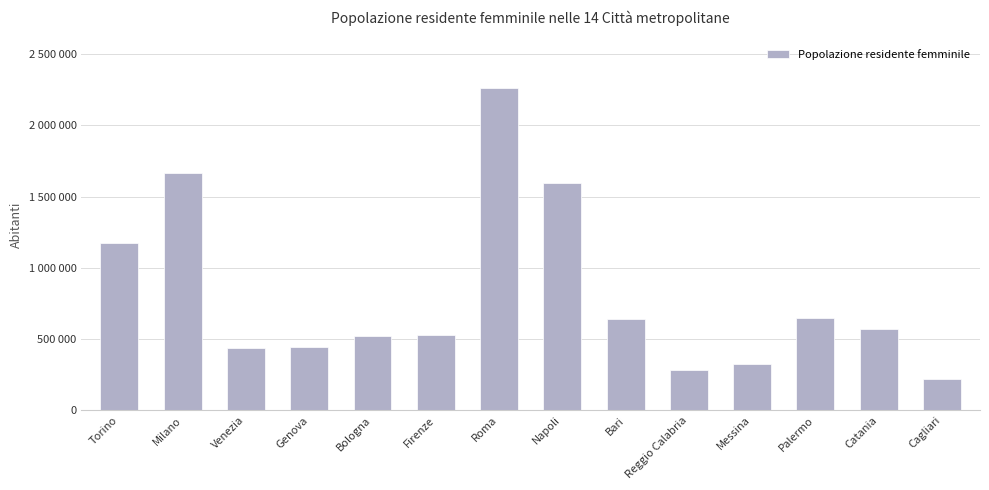

List the labels in order of value, smallest first.

Cagliari, Reggio Calabria, Messina, Venezia, Genova, Bologna, Firenze, Catania, Bari, Palermo, Torino, Napoli, Milano, Roma